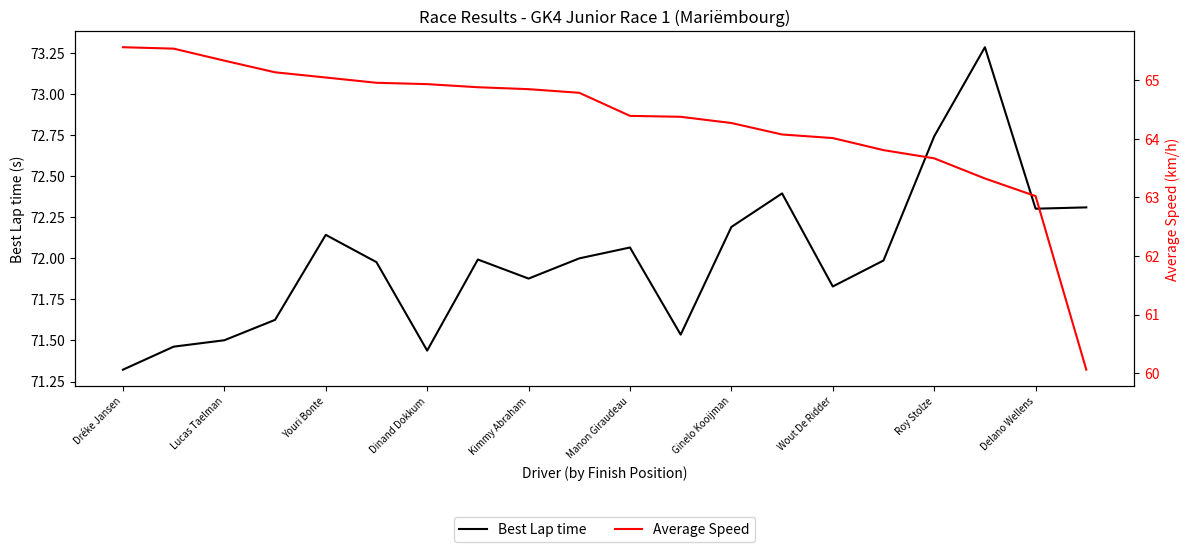

True or false: Best Lap time has more than 2 points higher than both neighbors.

True